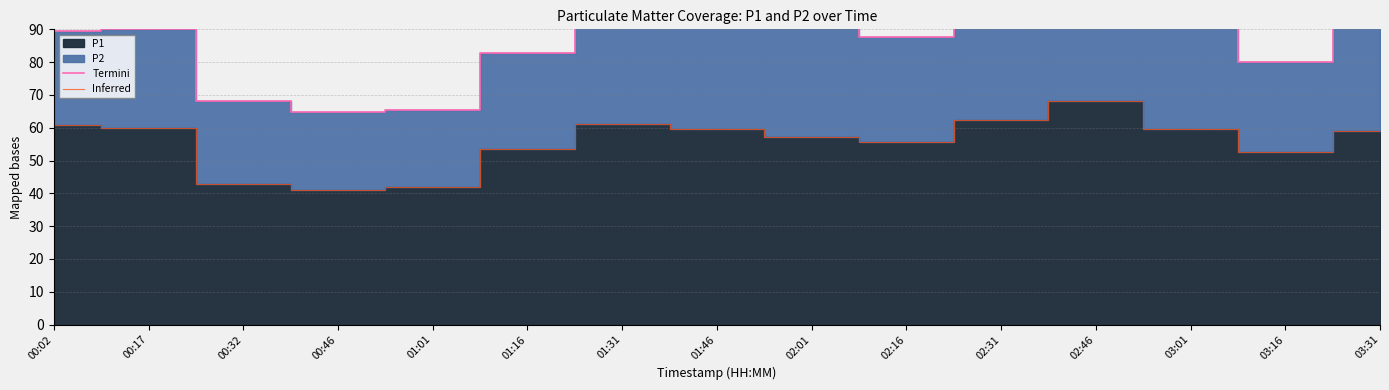

What is the highest value of the Termini series?

104.2